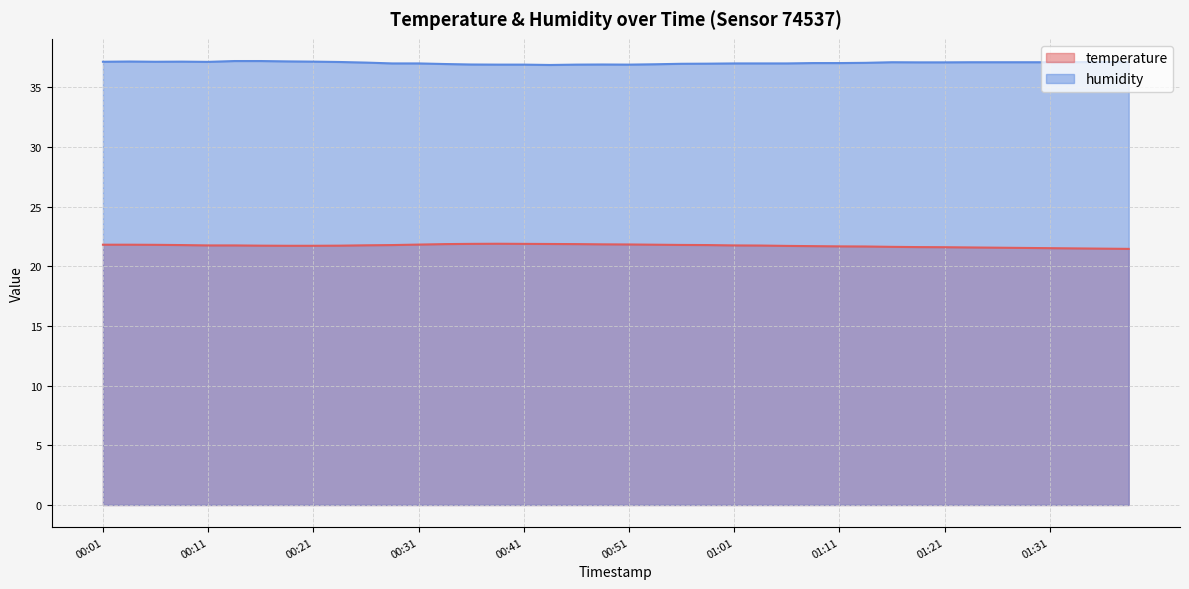

At 01:31, list the series in order from largest to smallest.

humidity, temperature